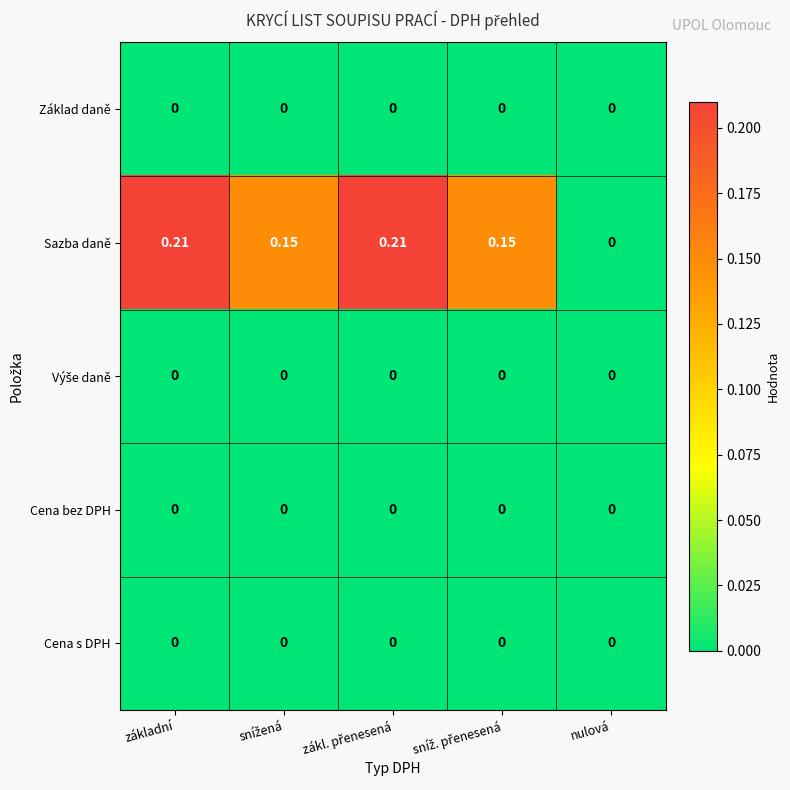

At which category is the sum across all series the highest?

základní